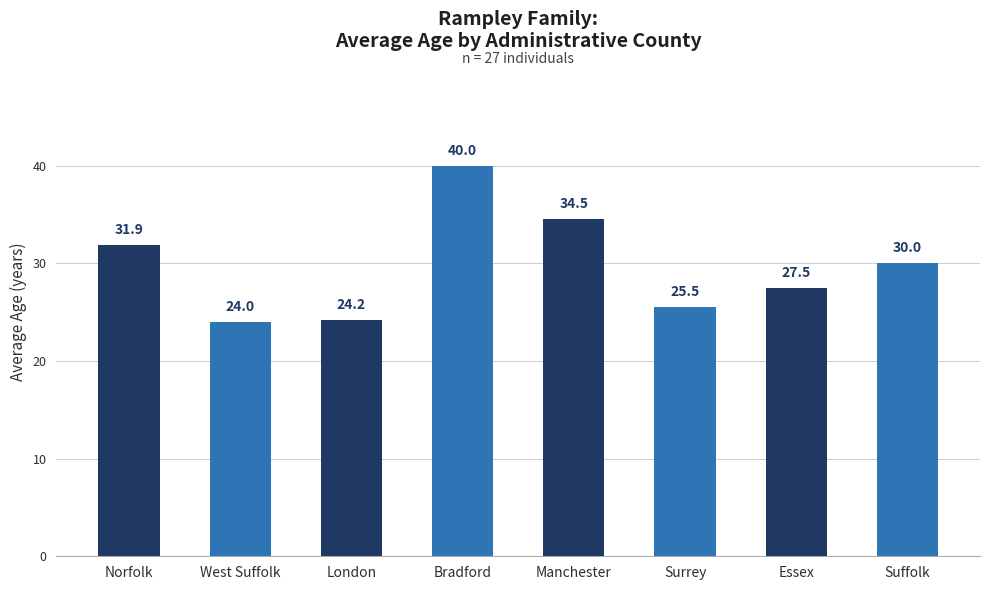

Does the chart contain any negative values?

No